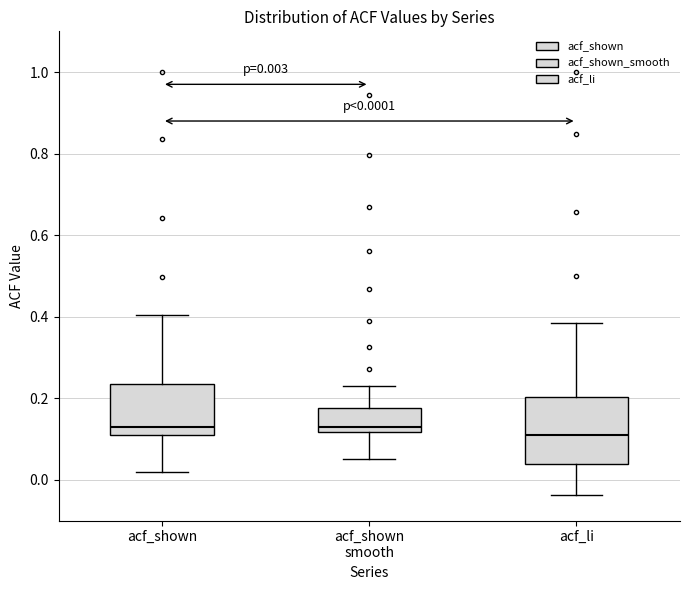

Which box is the tallest, from its lower edge to its upper edge?

acf_li